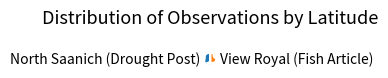

Does any single category account for the majority?

Yes